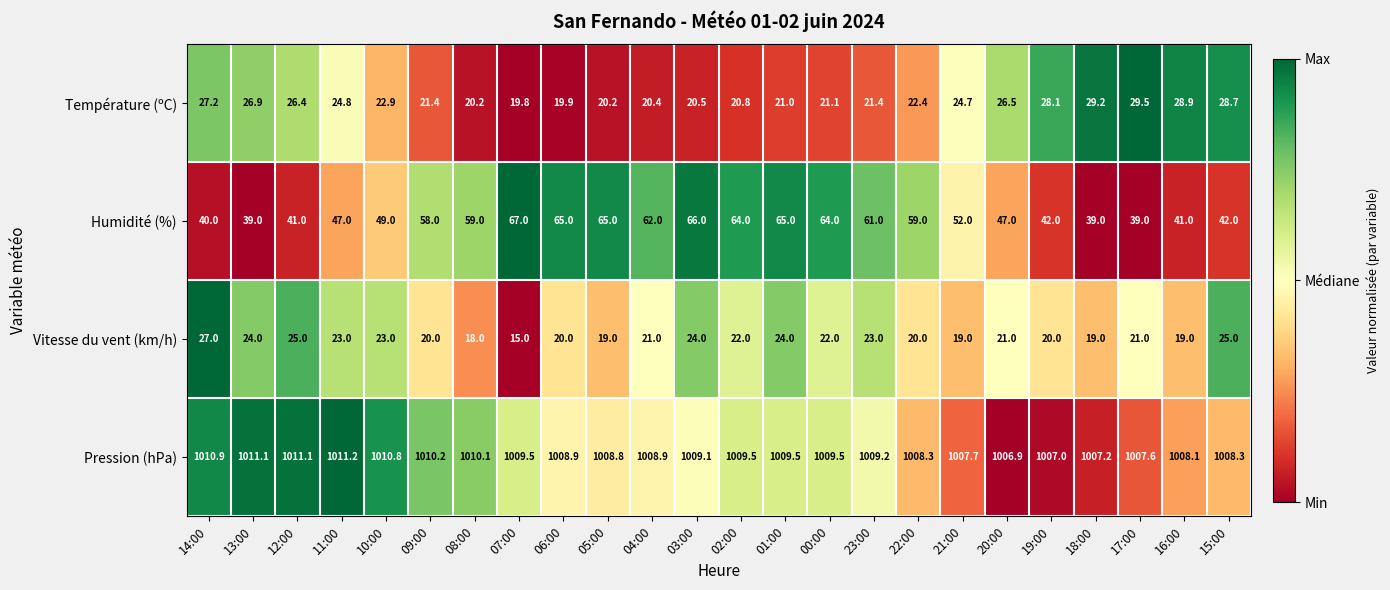

Which series has the largest total across all categories?

Pression (hPa)